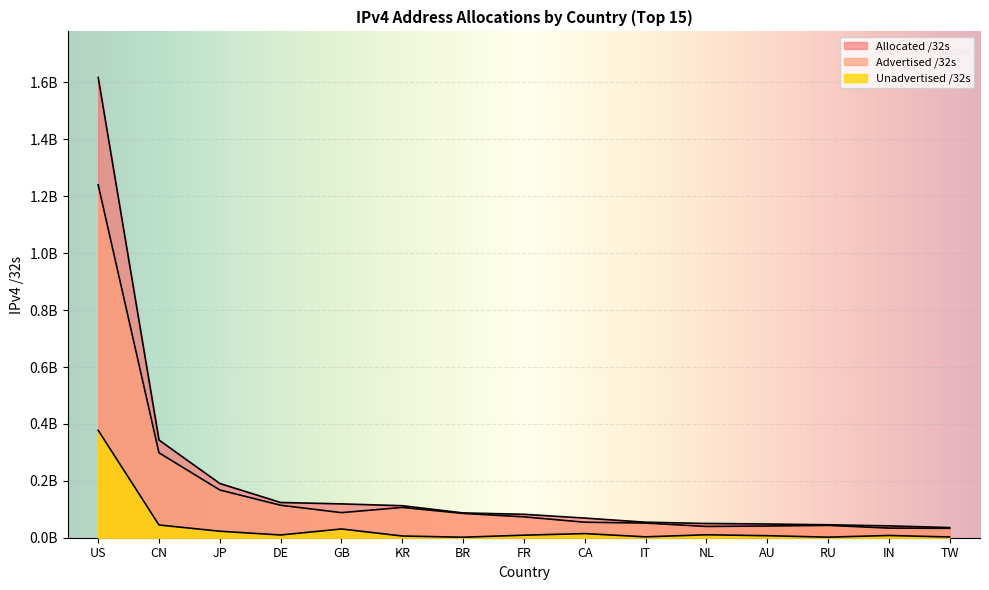

Does the chart display data point markers on the line(s)?

No